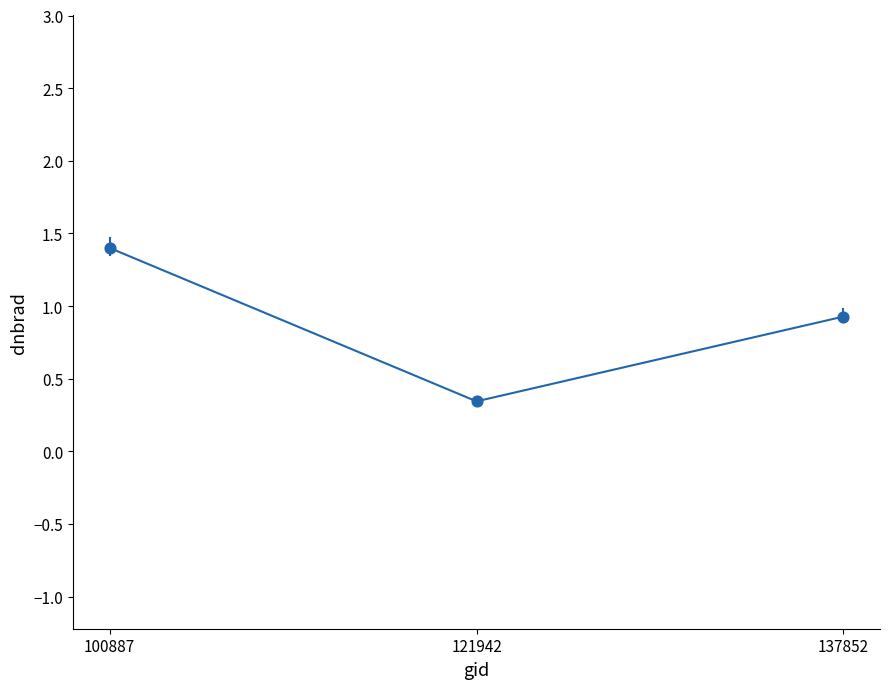

What is the change in value from 100887 to 137852?

-0.5